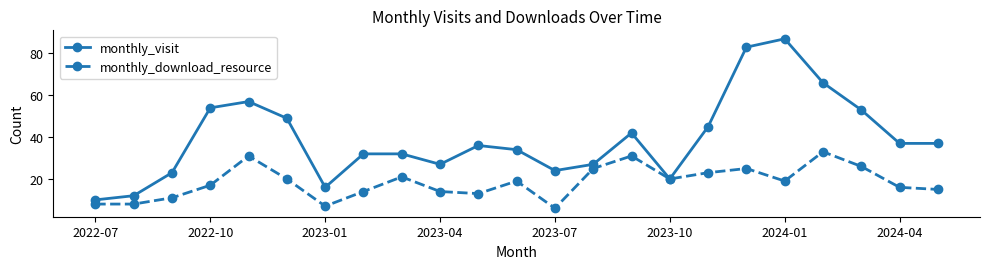

True or false: monthly_visit has more than 2 points higher than both neighbors.

True